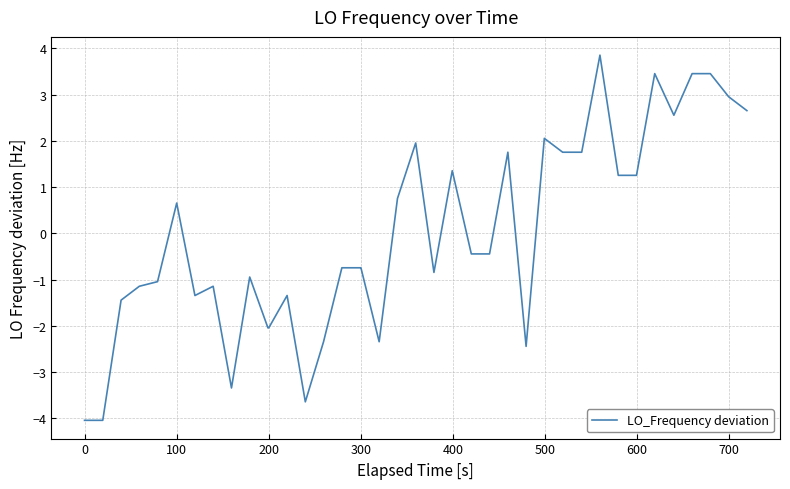

What is the difference between the maximum and minimum values?

7.9